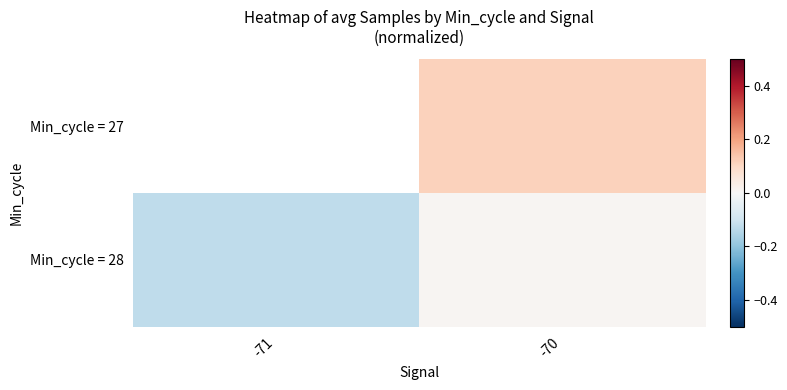

What is the spread (max minus min) of values at -70?

0.1